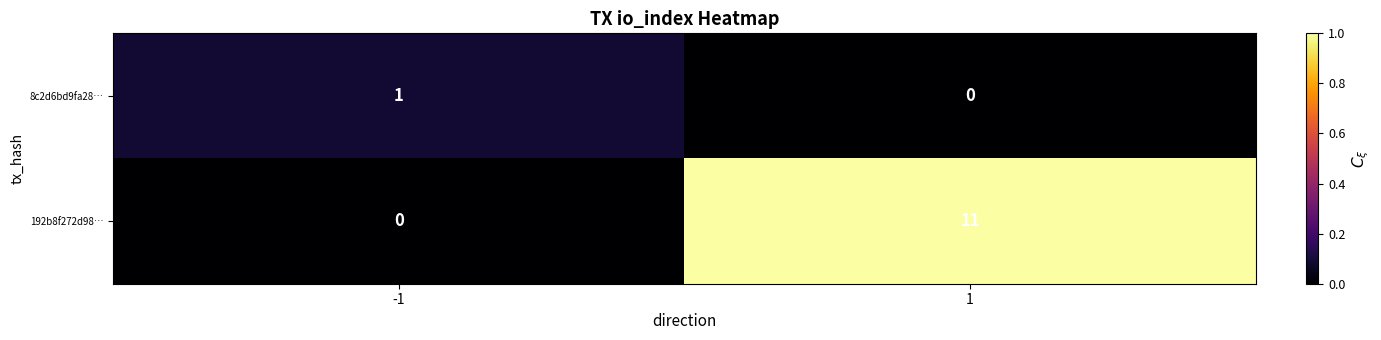

Which series has the largest total across all categories?

192b8f272d98…